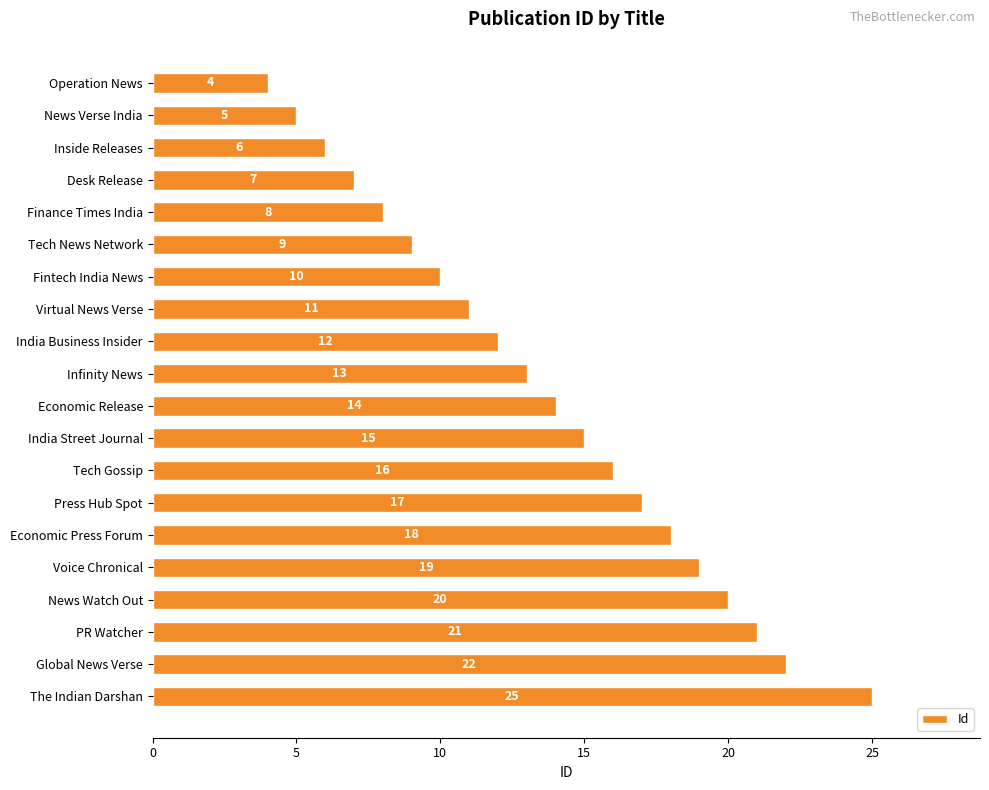

List the labels in order of value, largest first.

The Indian Darshan, Global News Verse, PR Watcher, News Watch Out, Voice Chronical, Economic Press Forum, Press Hub Spot, Tech Gossip, India Street Journal, Economic Release, Infinity News, India Business Insider, Virtual News Verse, Fintech India News, Tech News Network, Finance Times India, Desk Release, Inside Releases, News Verse India, Operation News